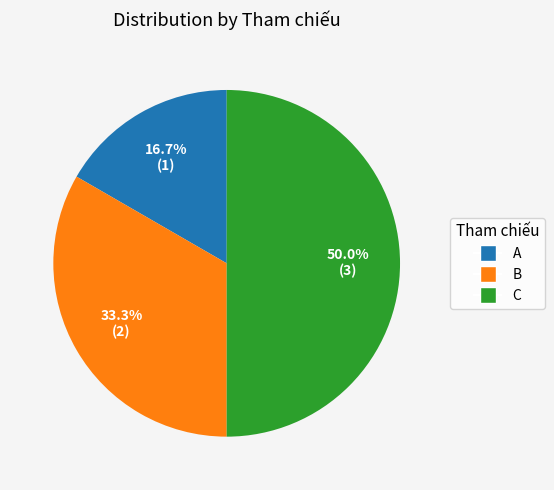

Does A account for over 50% of the chart?

No